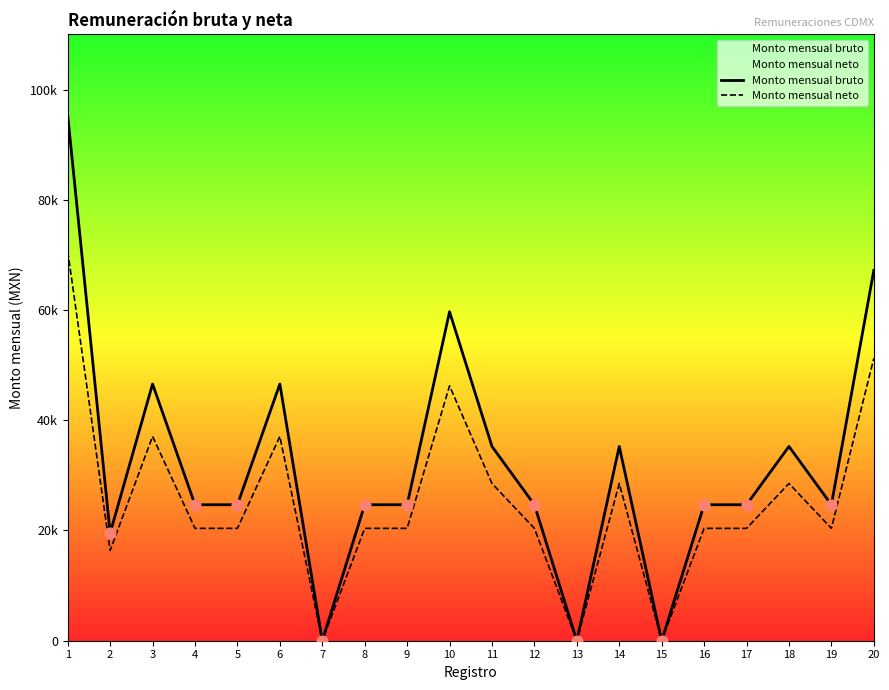

Which series reaches the maximum Y coordinate?

Monto mensual bruto